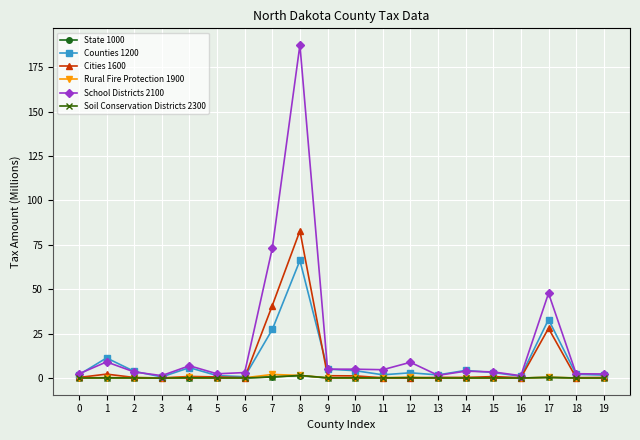

What is the average value of the Counties 1200 series?

9.0